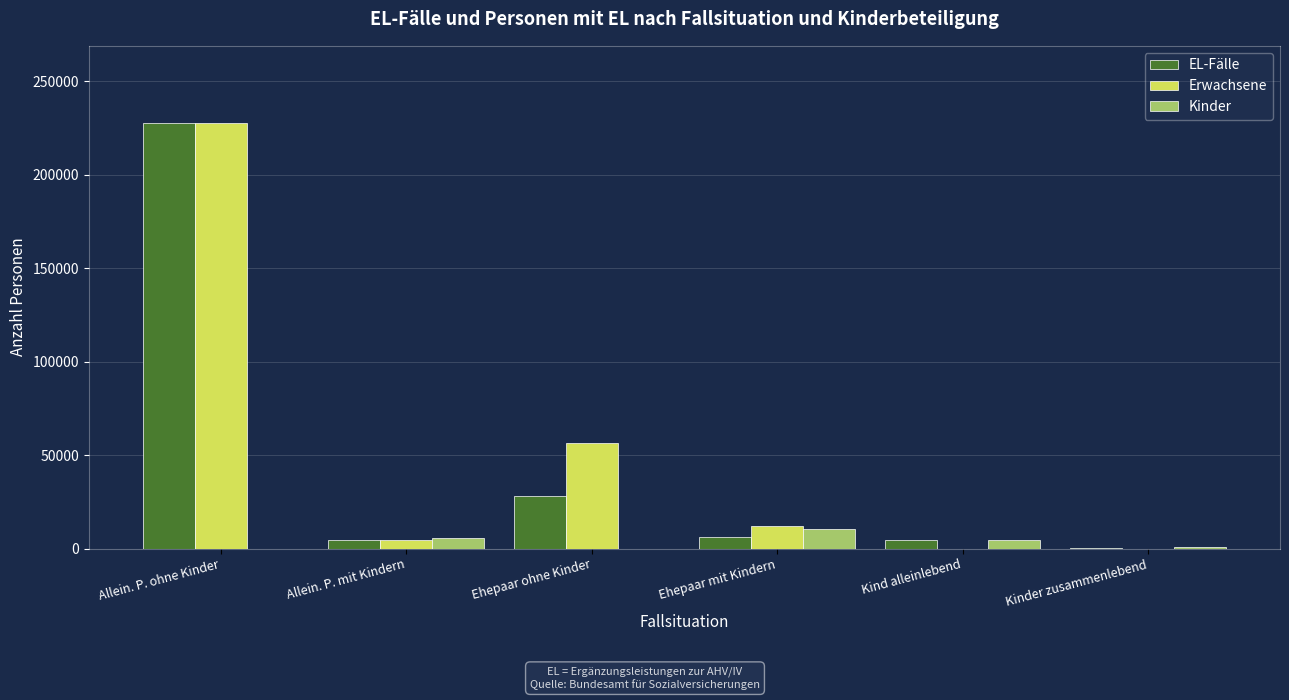

At which label does EL-Fälle reach its peak?

Allein. P. ohne Kinder